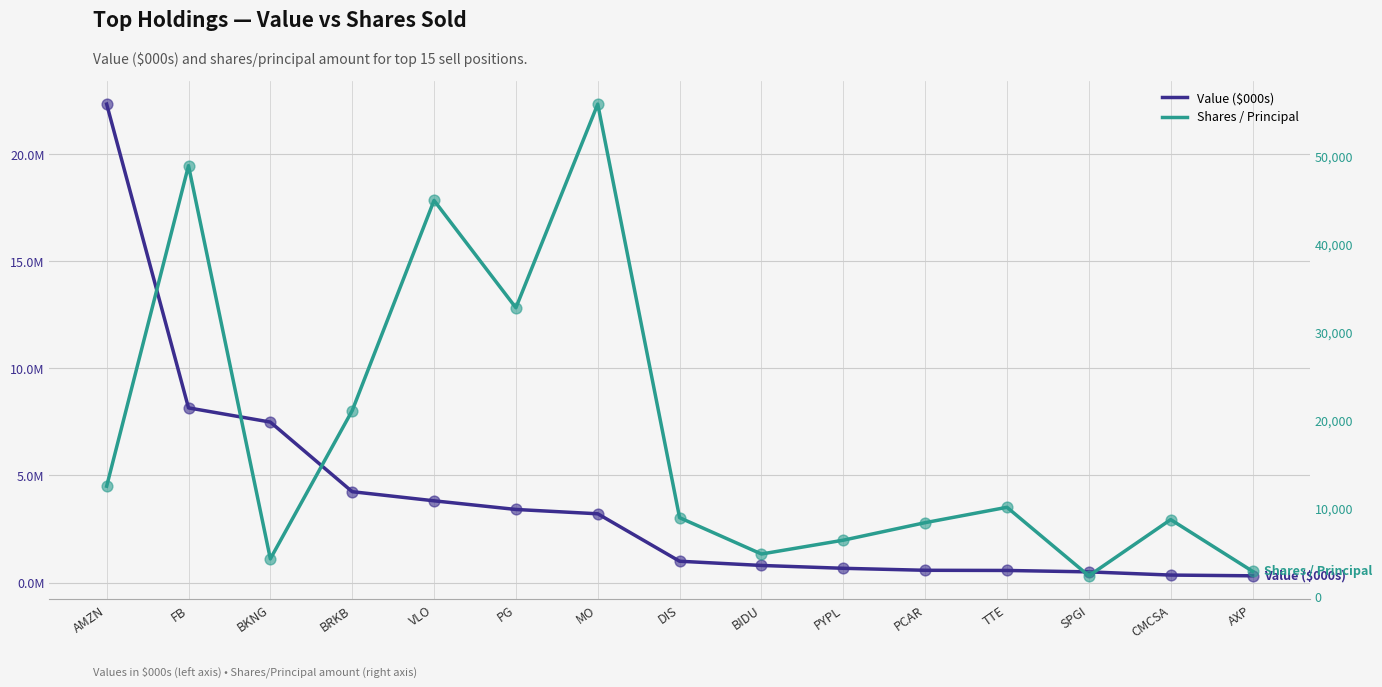

At how many categories does at least one series exceed 2334833?

7